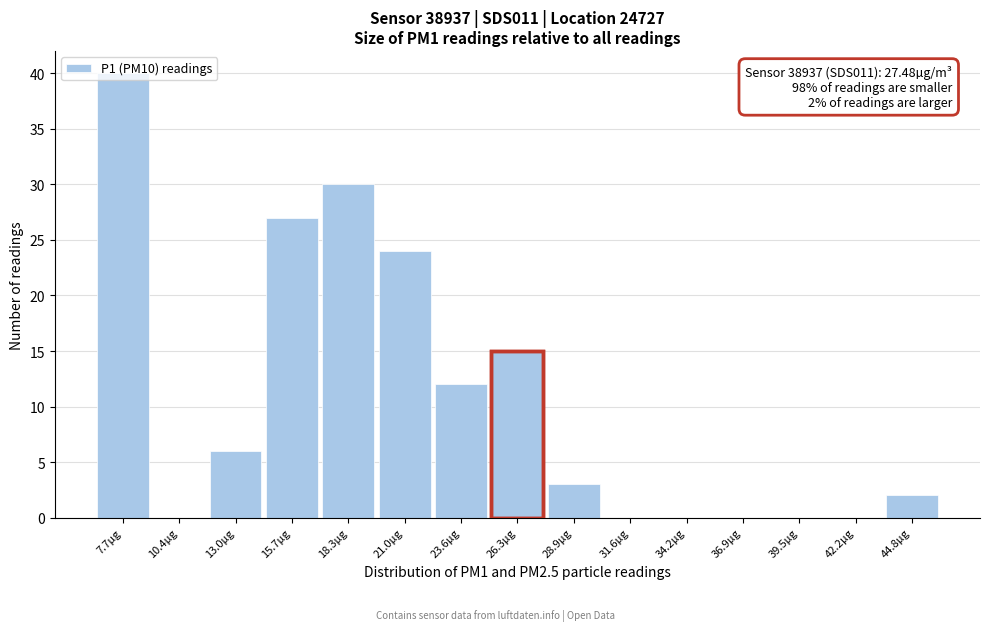

True or false: the data shows 24 at 21.0µg.

True